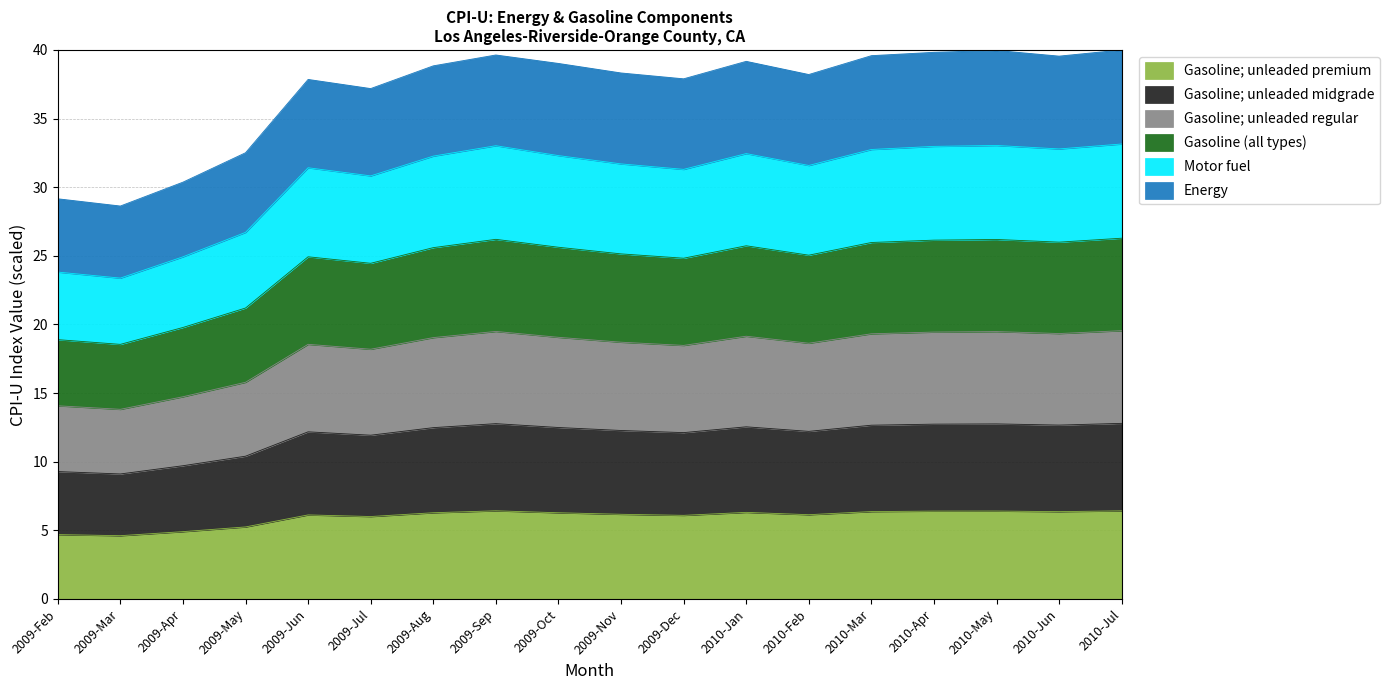

What is the highest value of the Gasoline (all types) series?

26.3